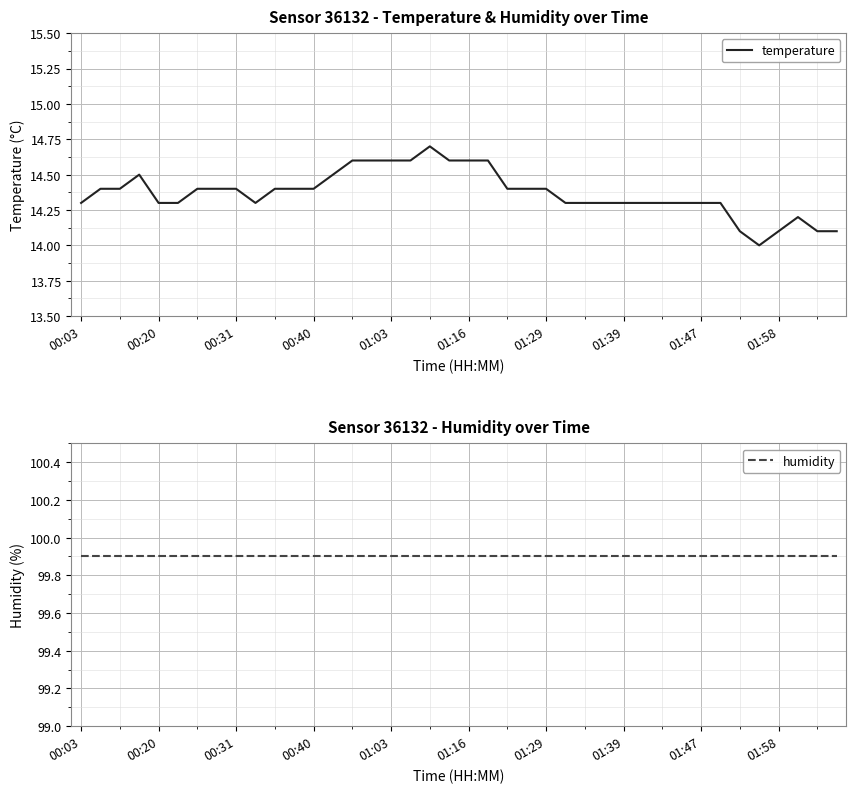

What is the spread (max minus min) of values at 29?

85.6